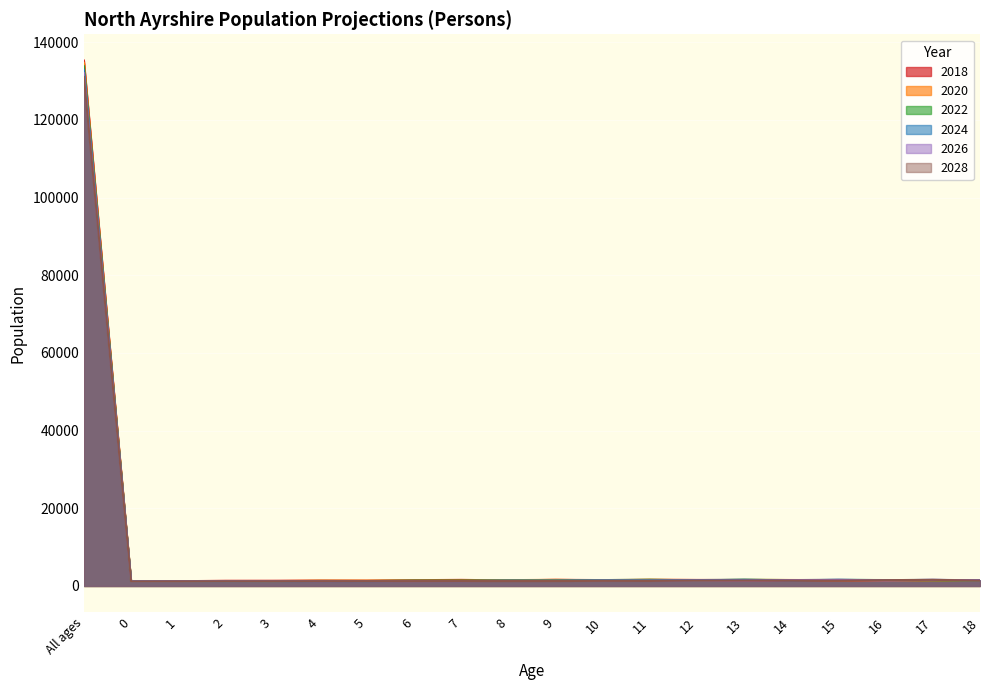

The 2026 series shows 797 at 0. True or false?

False